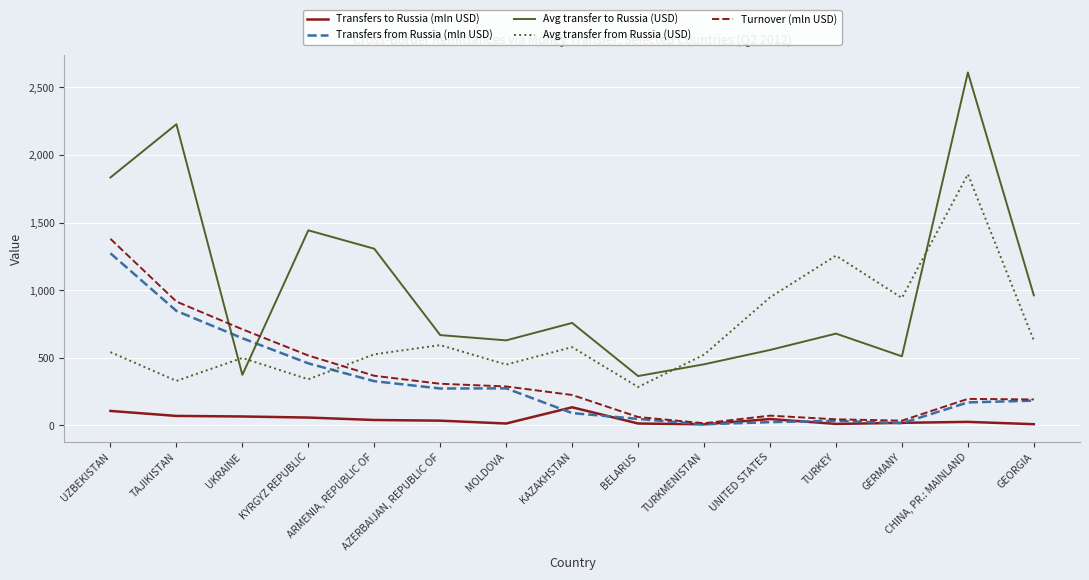

What is the spread (max minus min) of values at CHINA, PR.: MAINLAND?

2585